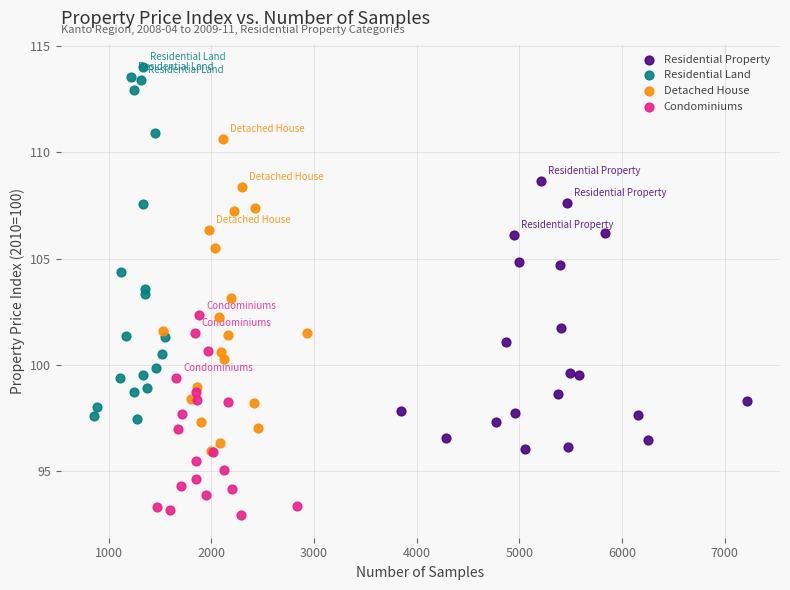

Which series contains the lowest Y value?

Condominiums